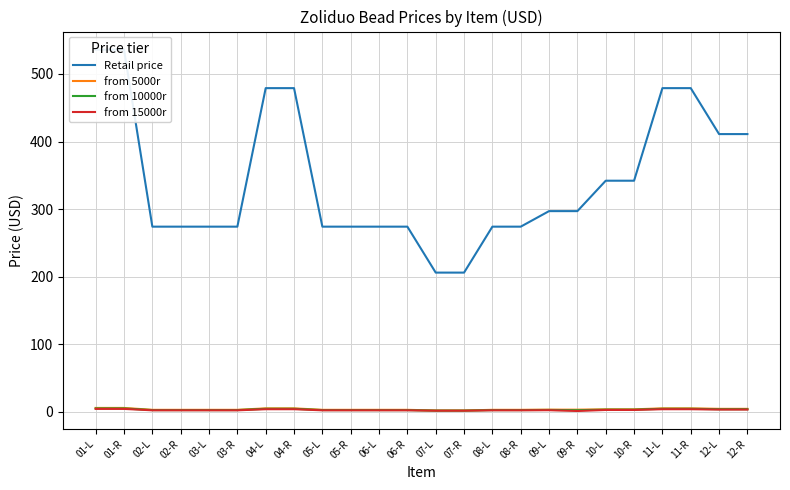

What is the sum of all from 15000r values?

64.7